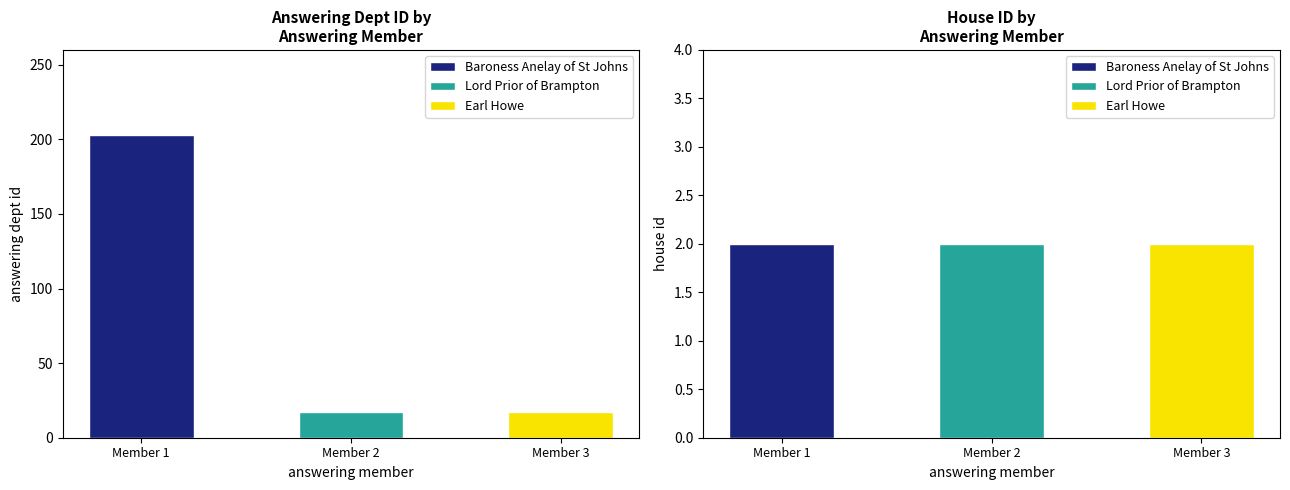

What is the difference between the answering dept id values at Baroness Anelay of St Johns and Earl Howe?

186